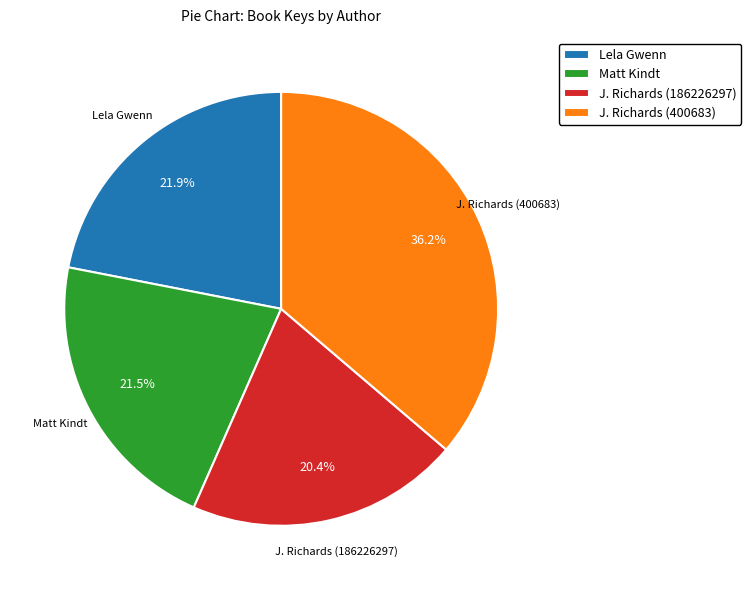

Combined, do J. Richards (186226297) and Lela Gwenn account for over 50%?

No